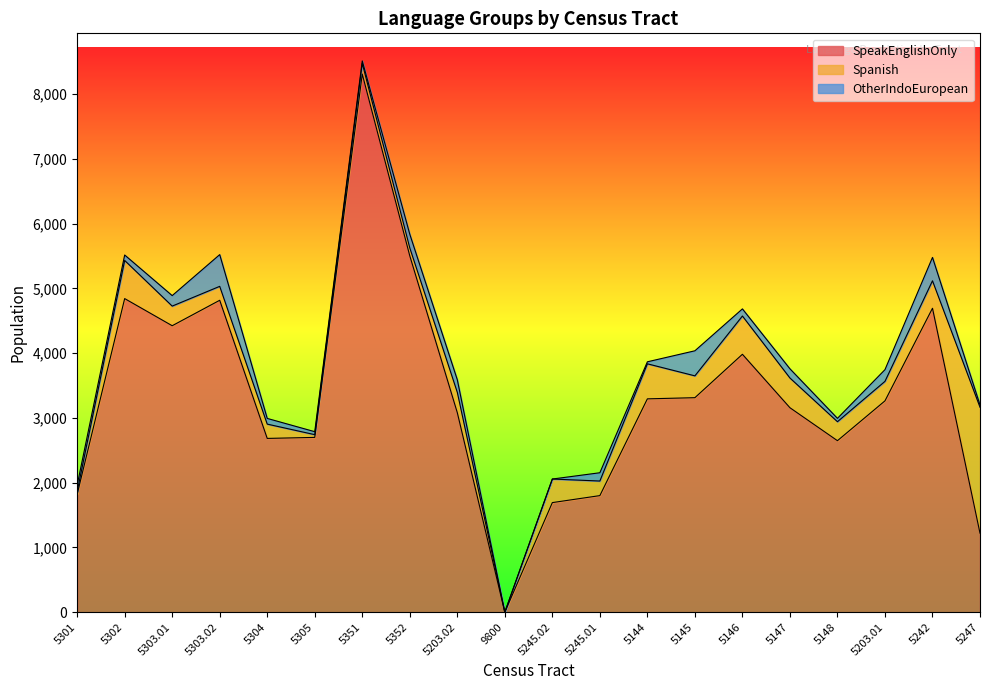

How many categories are shown in the chart?

20